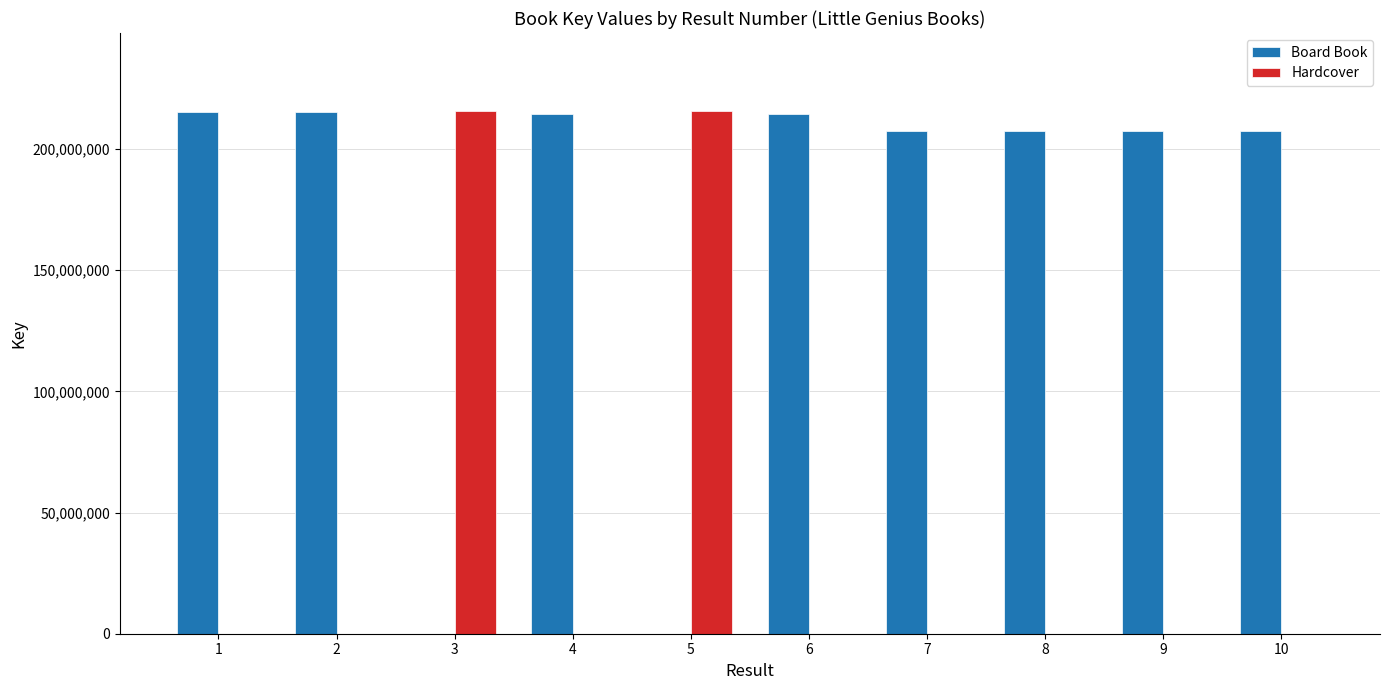

What is the sum of all Hardcover values?

430950359